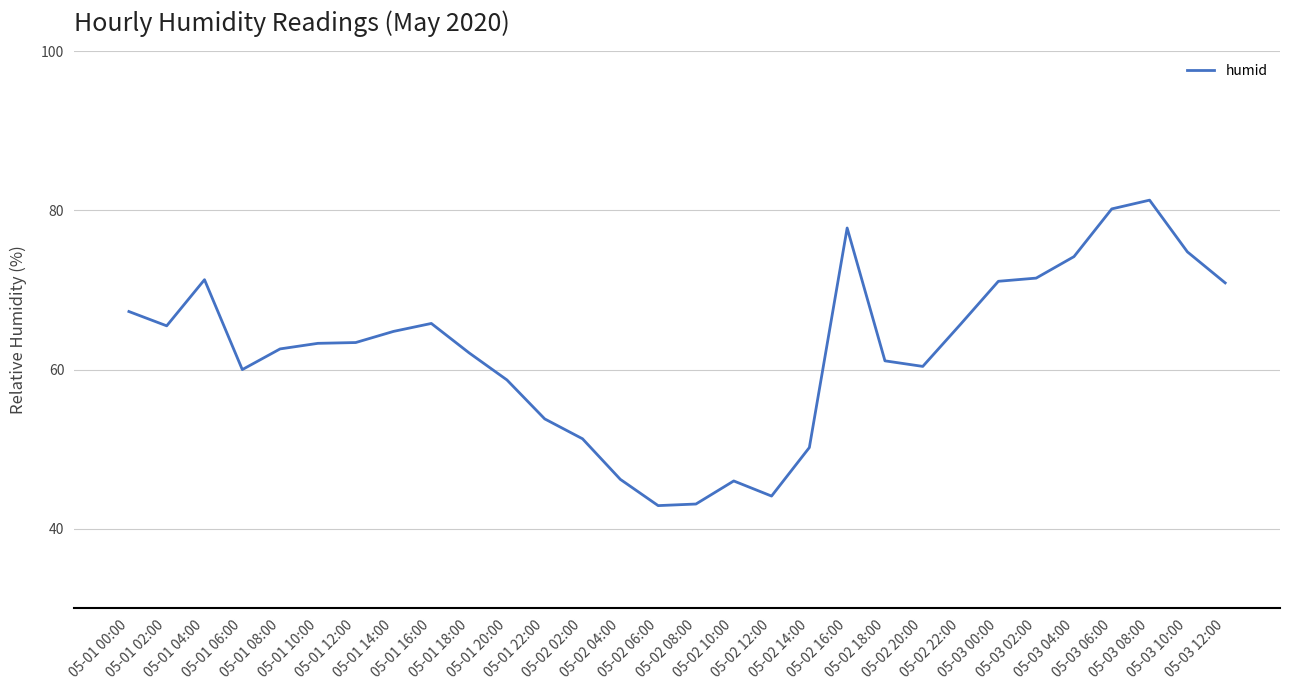

What is the smallest value displayed?

42.9